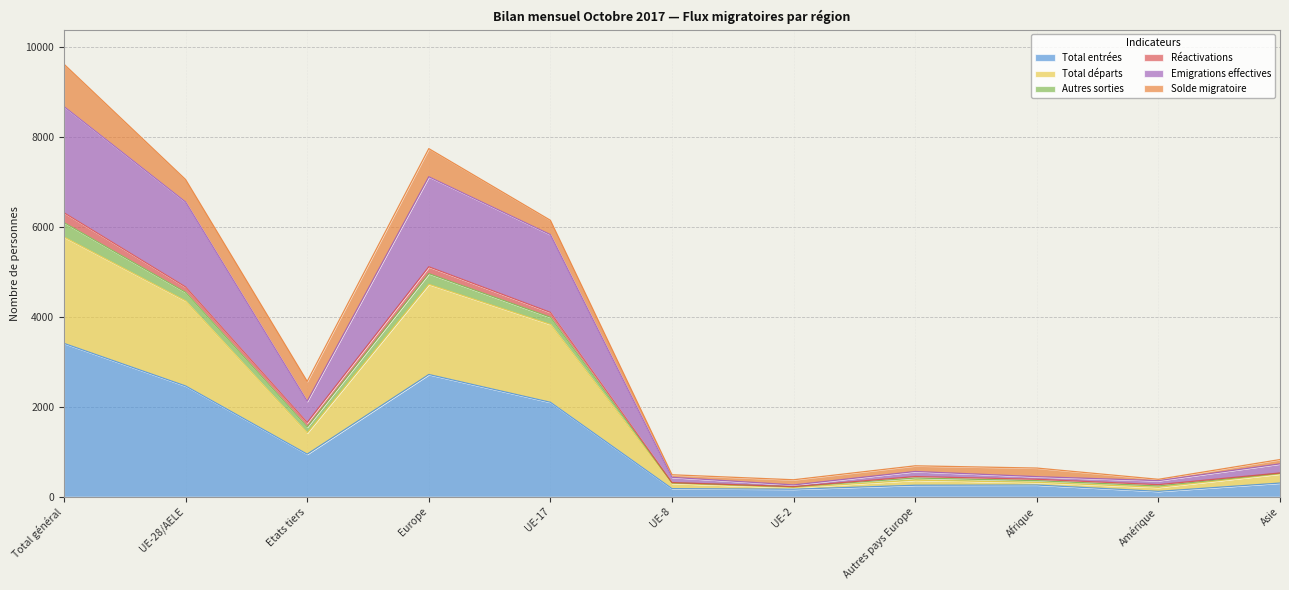

Where is the first local maximum for Emigrations effectives?

Europe